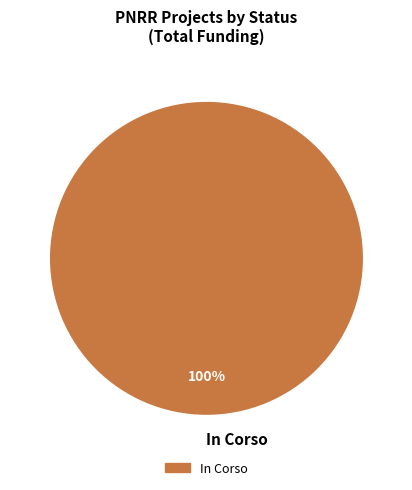

What percentage is the In Corso slice, to the nearest percent?

100%